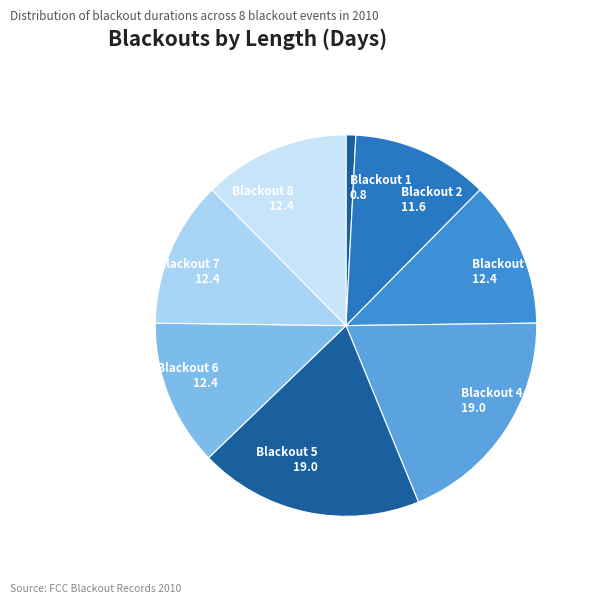

How many segments does this pie chart have?

8